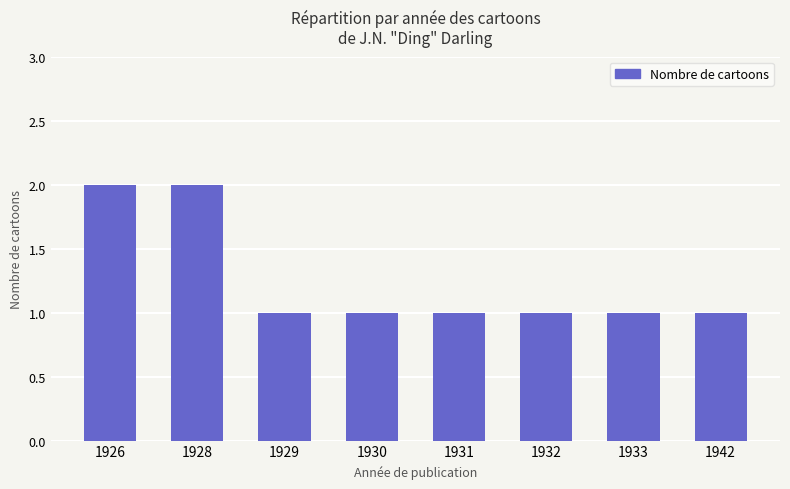

Between 1931 and 1926, which is larger?

1926